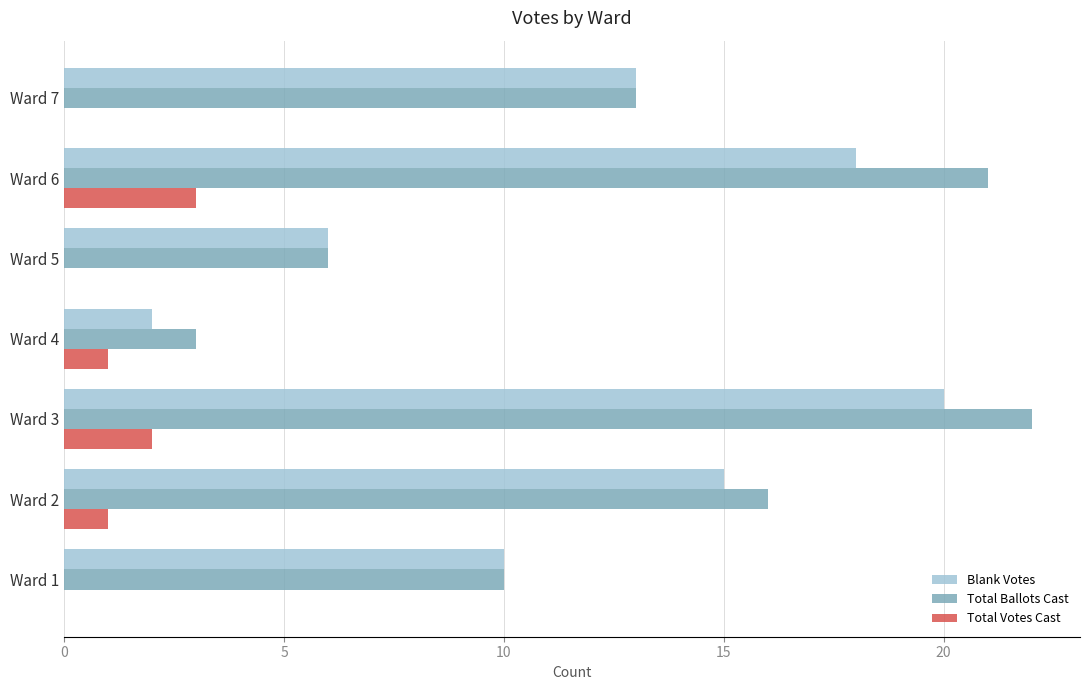

What is the sum of all Total Ballots Cast values?

91